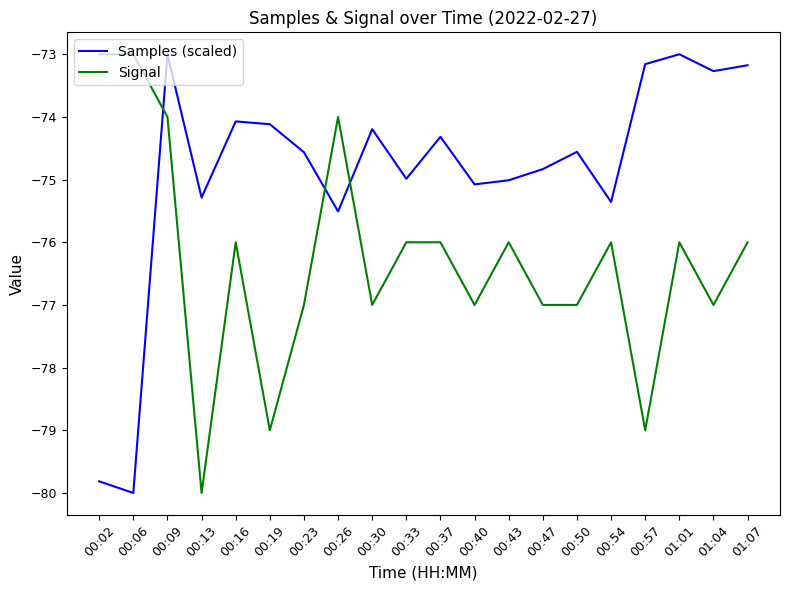

True or false: Samples (scaled) has more than 0 interior local peaks.

True